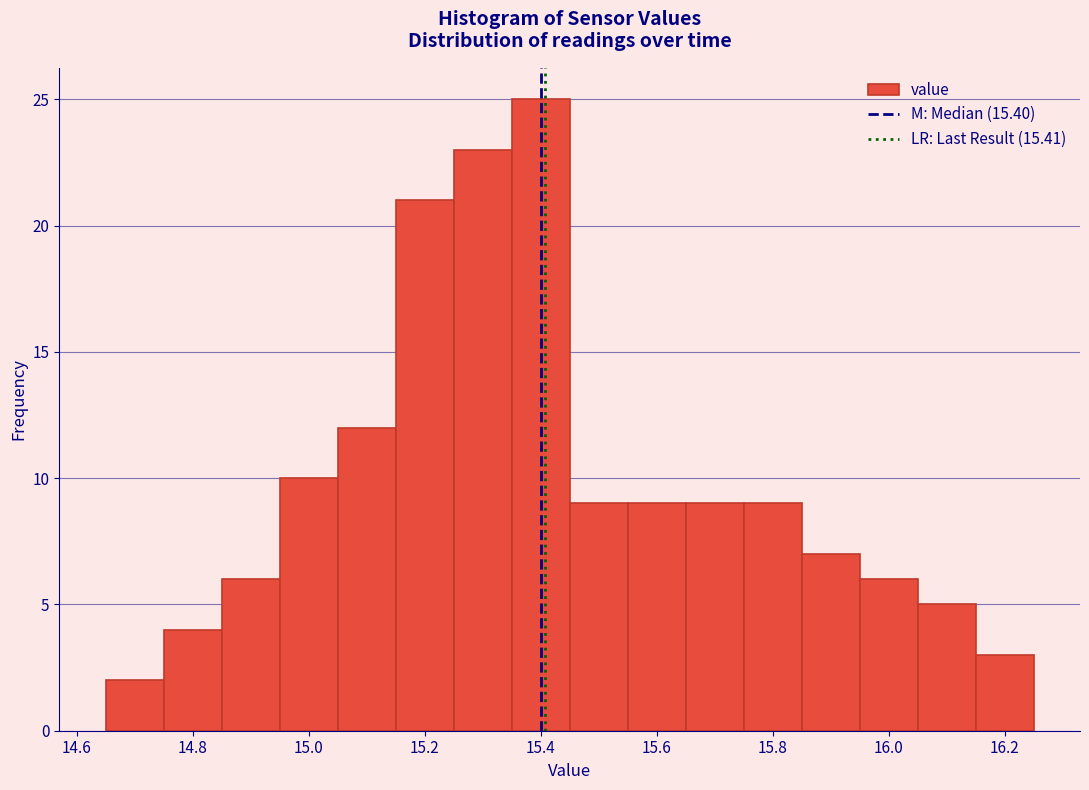

Reading left to right, list every bar in this chart as the range it spans on the x-axis followed by its height. Neither the bar edges nor the heights are printed on the chart, so give them approximately, as read against the axes.

14.65 to 14.75: 2
14.75 to 14.85: 4
14.85 to 14.95: 6
14.95 to 15.05: 10
15.05 to 15.15: 12
15.15 to 15.25: 21
15.25 to 15.35: 23
15.35 to 15.45: 25
15.45 to 15.55: 9
15.55 to 15.65: 9
15.65 to 15.75: 9
15.75 to 15.85: 9
15.85 to 15.95: 7
15.95 to 16.05: 6
16.05 to 16.15: 5
16.15 to 16.25: 3